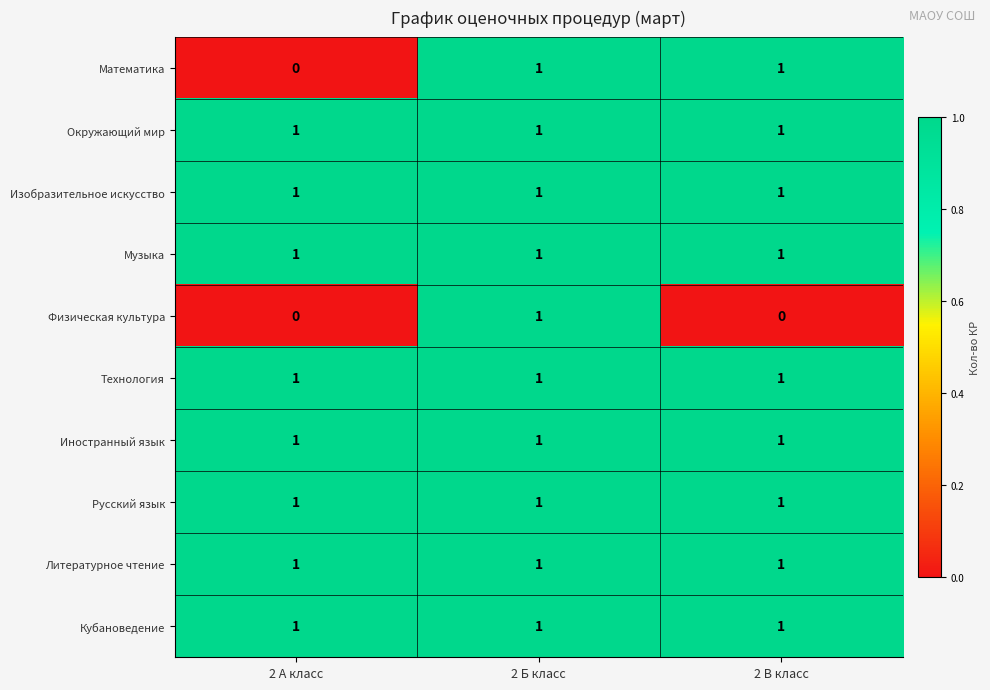

At which category is the sum across all series the highest?

2 Б класс